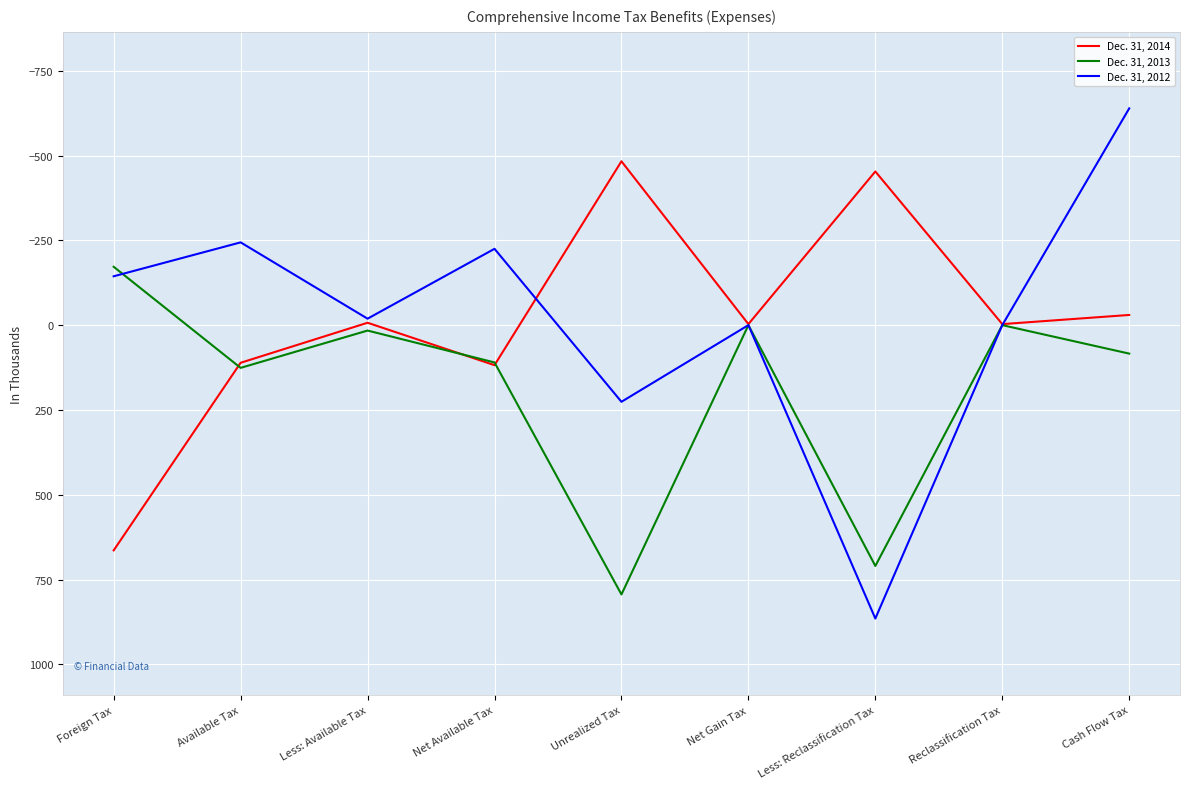

Where is the first local maximum for Dec. 31, 2012?

Less: Available Tax